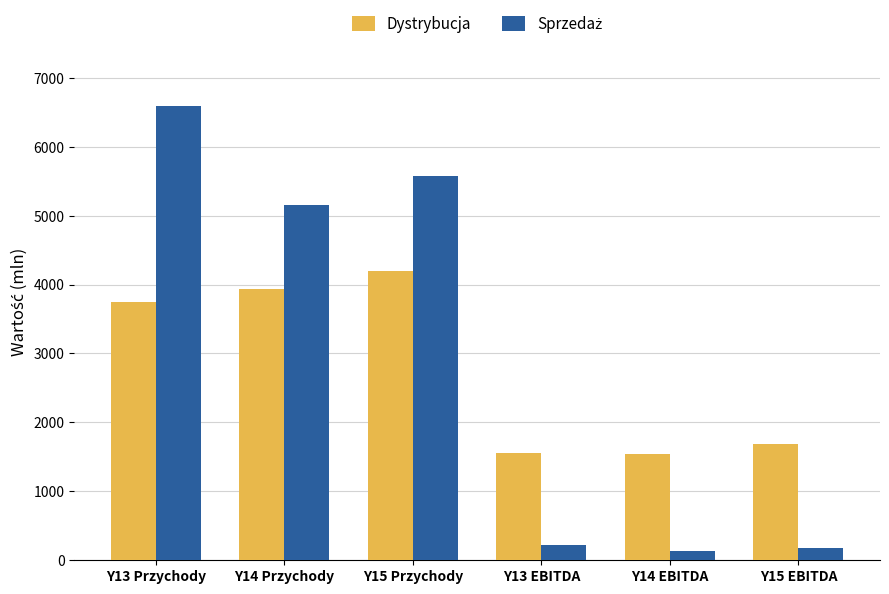

What is the total value across all series at Y15 Przychody?

9769.0